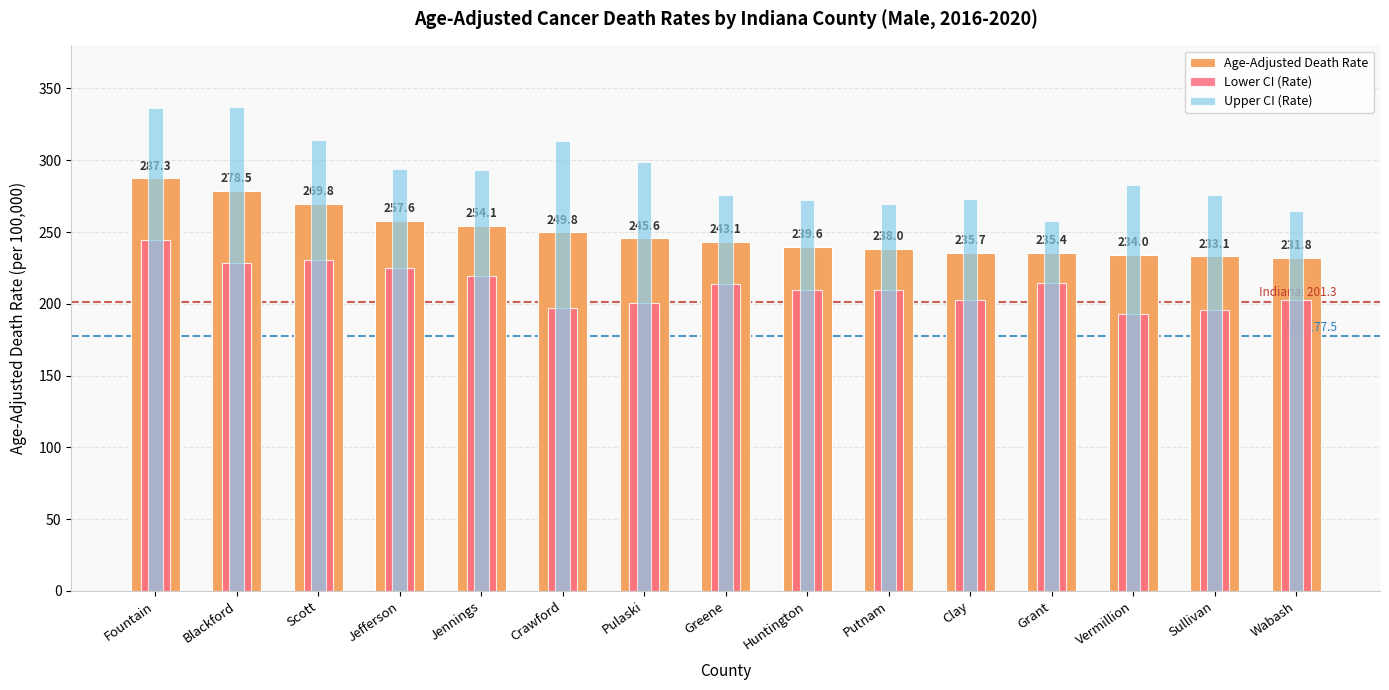

List the series in order of their overall mean, lowest first.

Lower CI (Rate), Age-Adjusted Death Rate, Upper CI (Rate)